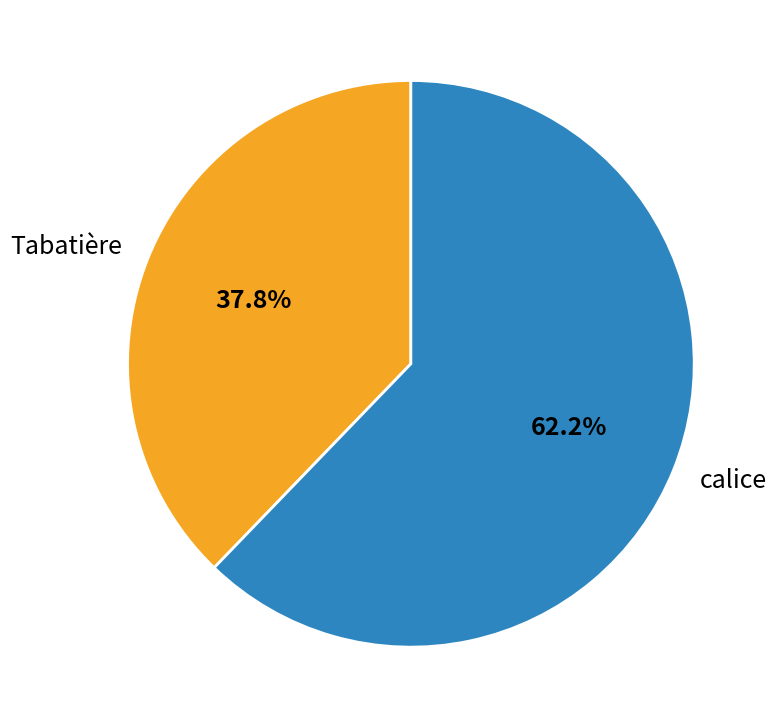

True or false: calice accounts for 49% of the total.

False